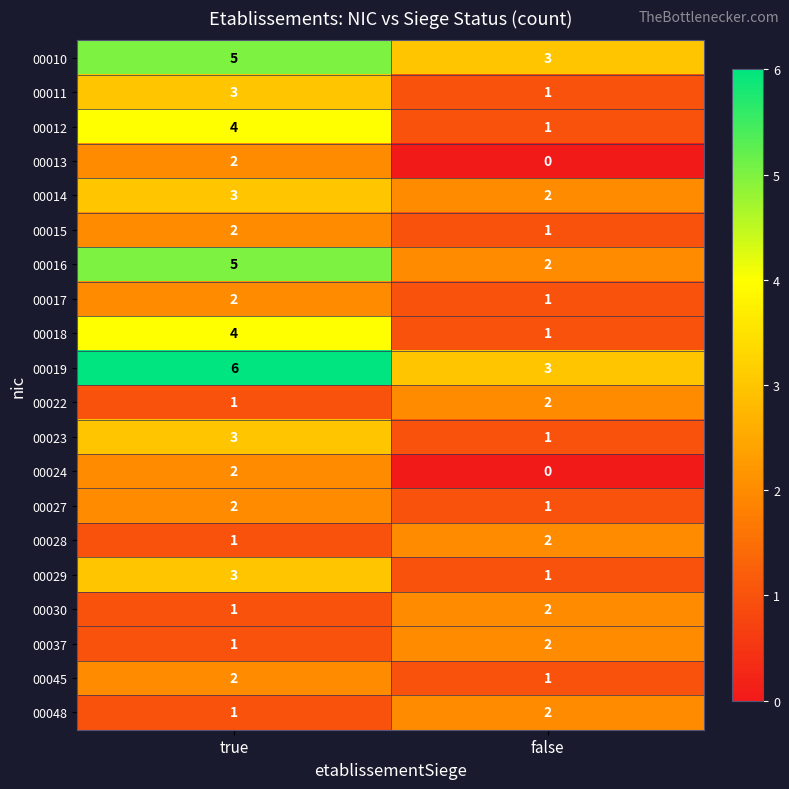

What is the spread (max minus min) of values at false?

3